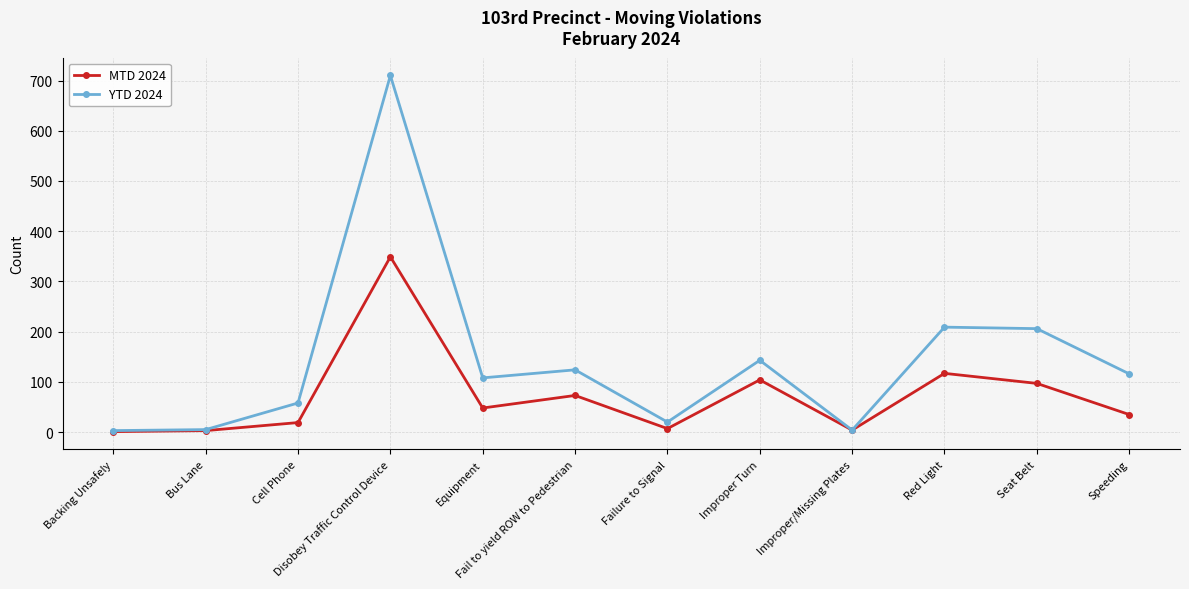

Which series has the largest range (max minus min)?

YTD 2024